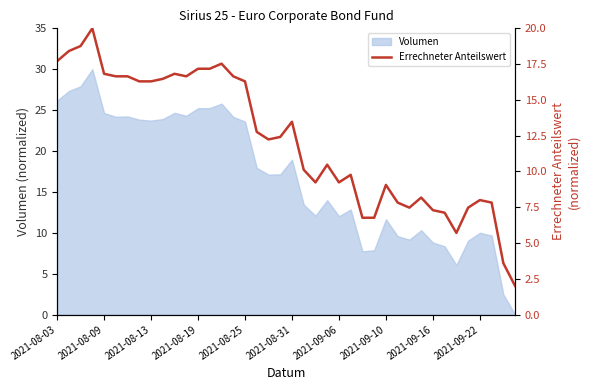

Is it true that Volumen equals 11.7 at 2021-09-10?

True